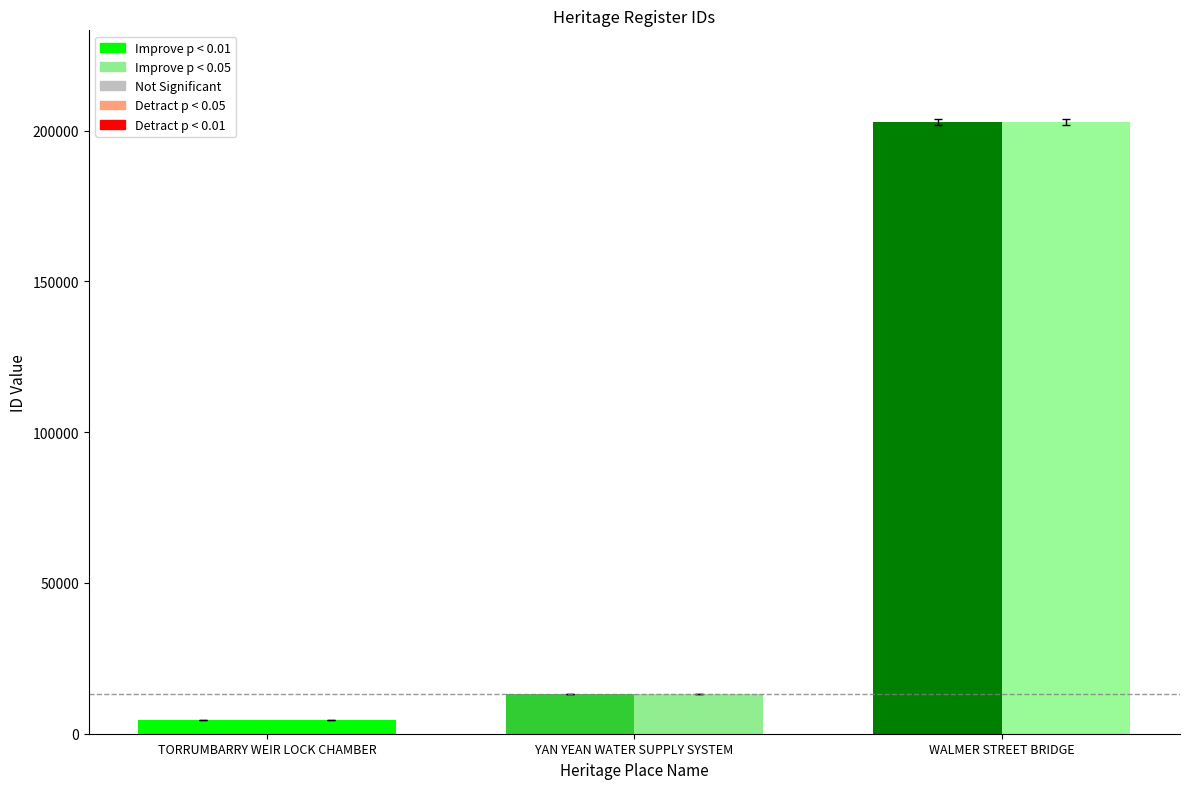

How many data points in Improve p < 0.01 are less than 13088?

1